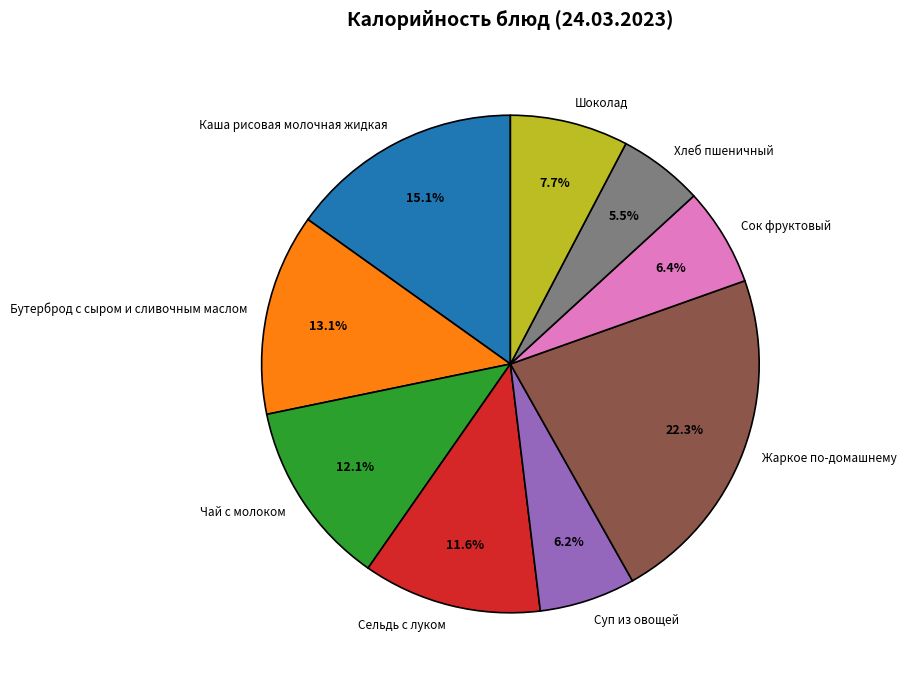

What percentage is the Суп из овощей slice, to the nearest percent?

6%